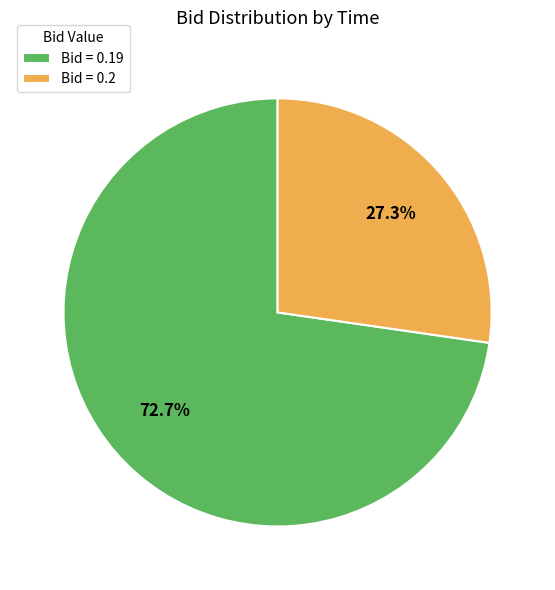

How many segments does this pie chart have?

2